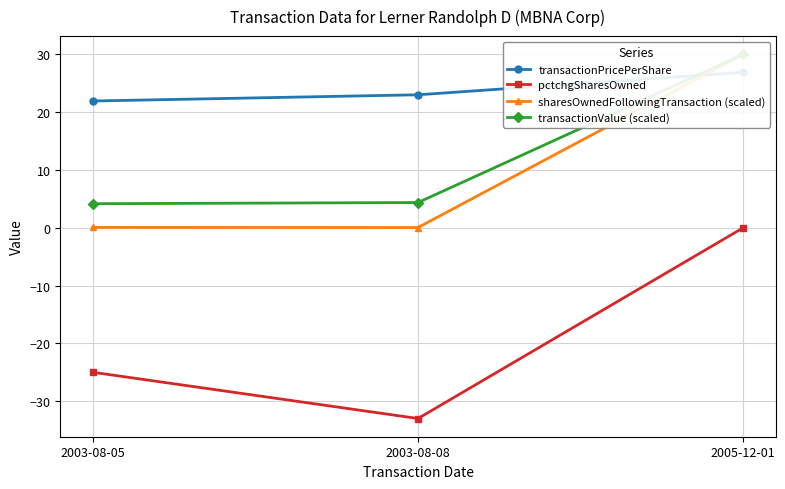

Reading right to left, extract all data points from this chart.

transactionPricePerShare: 26.9	23.0	21.9
pctchgSharesOwned: 0.0	-33.0	-25.0
sharesOwnedFollowingTransaction (scaled): 30.0	0.0	0.1
transactionValue (scaled): 30.0	4.4	4.2